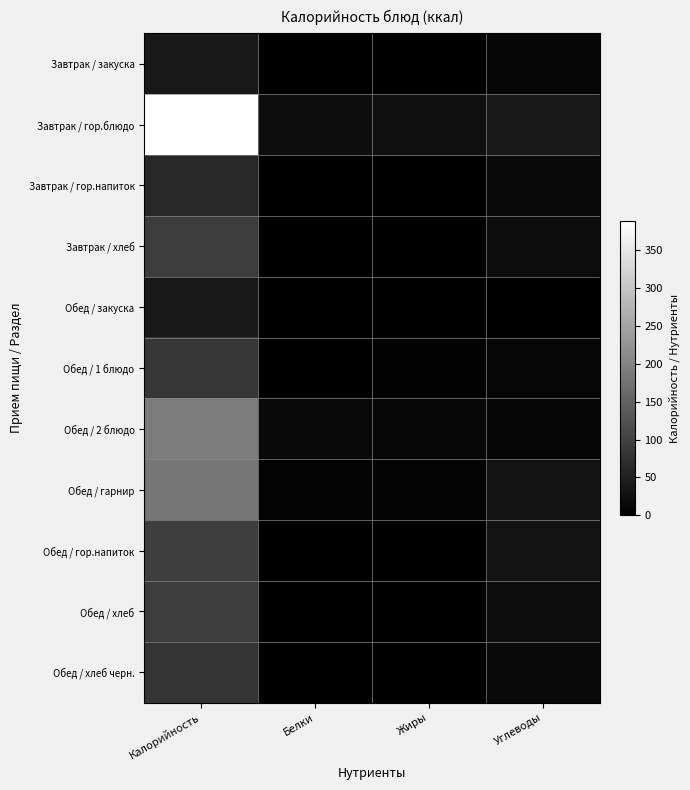

Reading left to right, list all the values displayed in this chart.

Завтрак / закуска: Калорийность=37.0	Белки=1.3	Жиры=0.4	Углеводы=7.7
Завтрак / гор.блюдо: Калорийность=389.0	Белки=20.4	Жиры=25.3	Углеводы=36.5
Завтрак / гор.напиток: Калорийность=60.5	Белки=0.2	Жиры=0.0	Углеводы=15.0
Завтрак / хлеб: Калорийность=91.9	Белки=3.0	Жиры=0.2	Углеводы=19.5
Обед / закуска: Калорийность=37.6	Белки=0.5	Жиры=0.1	Углеводы=1.0
Обед / 1 блюдо: Калорийность=84.5	Белки=1.6	Жиры=4.0	Углеводы=10.4
Обед / 2 блюдо: Калорийность=187.3	Белки=13.9	Жиры=11.2	Углеводы=8.0
Обед / гарнир: Калорийность=180.6	Белки=4.8	Жиры=6.2	Углеводы=28.0
Обед / гор.напиток: Калорийность=95.3	Белки=0.1	Жиры=0.0	Углеводы=28.2
Обед / хлеб: Калорийность=91.9	Белки=3.0	Жиры=0.2	Углеводы=19.5
Обед / хлеб черн.: Калорийность=79.2	Белки=2.5	Жиры=0.4	Углеводы=16.5